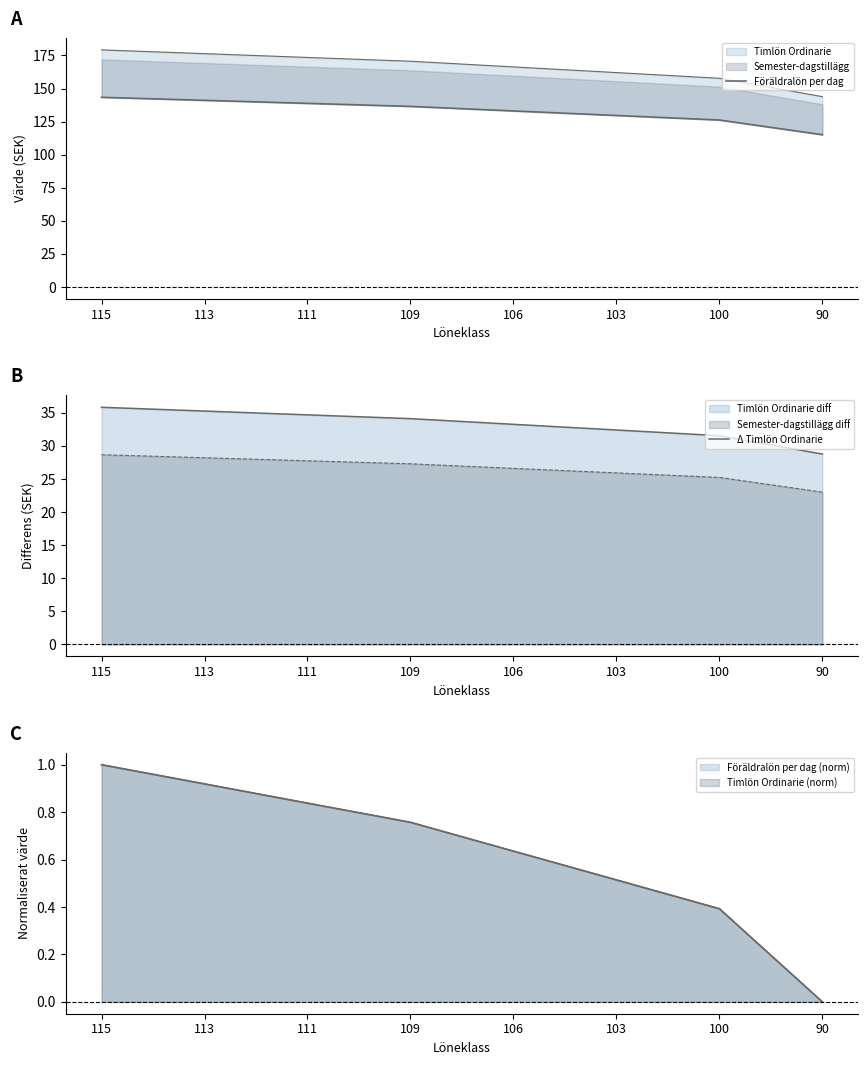

How many lines are shown in the chart?

2